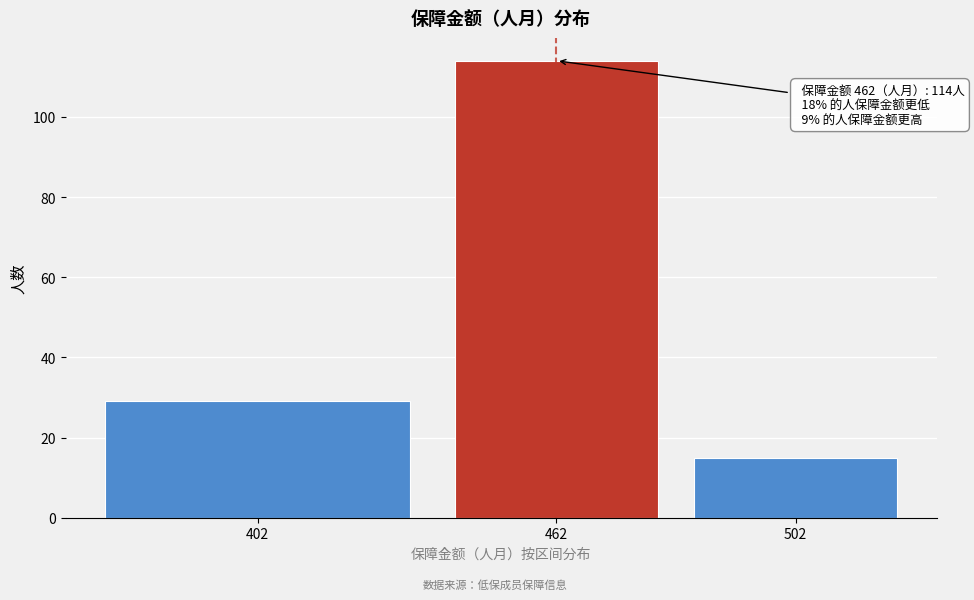

Reading left to right, extract all data points from this chart.

29	114	15